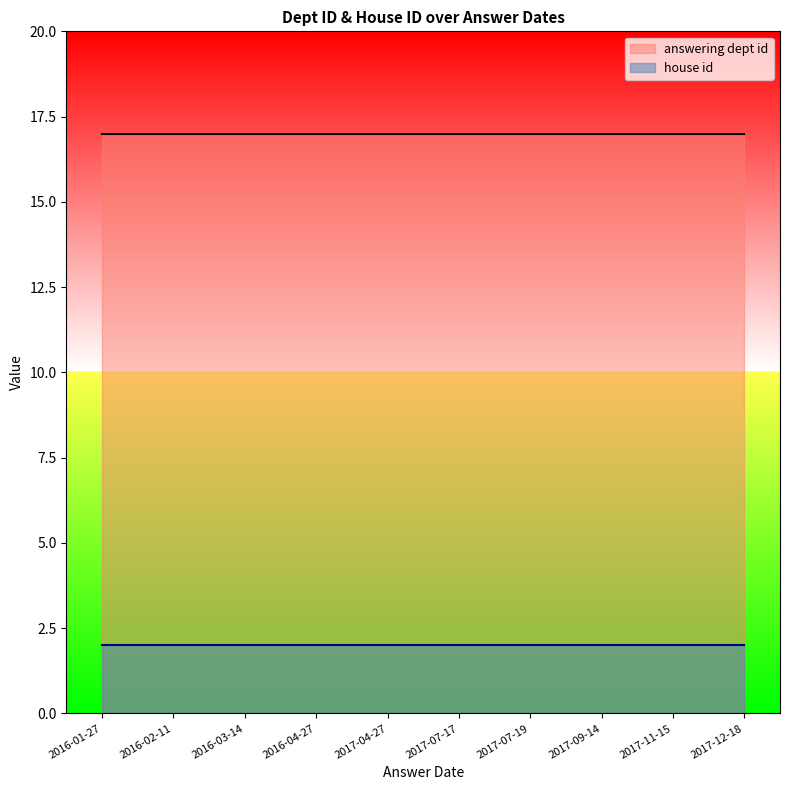

True or false: answering dept id and house id intersect in this chart.

False